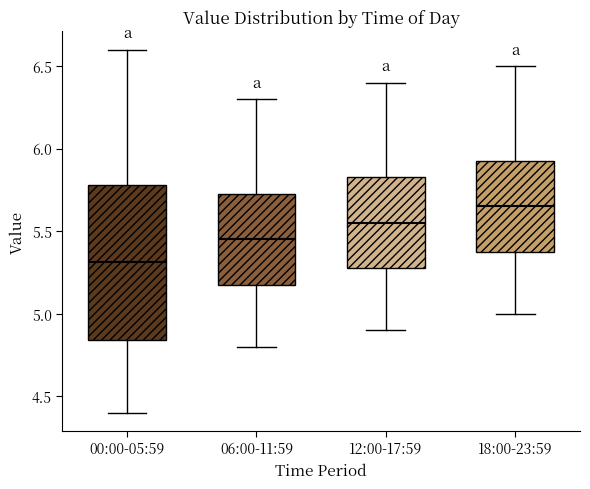

Reading left to right, transcribe this box plot: for each box, give where its median line is, the range the box spans, and where its two whiskers end, as read against the y-axis. The values are not printed on the chart, so give them approximately, as read against the axis.

00:00-05:59: median 5.30, box 4.85 to 5.80, whiskers 4.40 to 6.60
06:00-11:59: median 5.45, box 5.20 to 5.75, whiskers 4.80 to 6.30
12:00-17:59: median 5.55, box 5.30 to 5.85, whiskers 4.90 to 6.40
18:00-23:59: median 5.65, box 5.40 to 5.95, whiskers 5.00 to 6.50